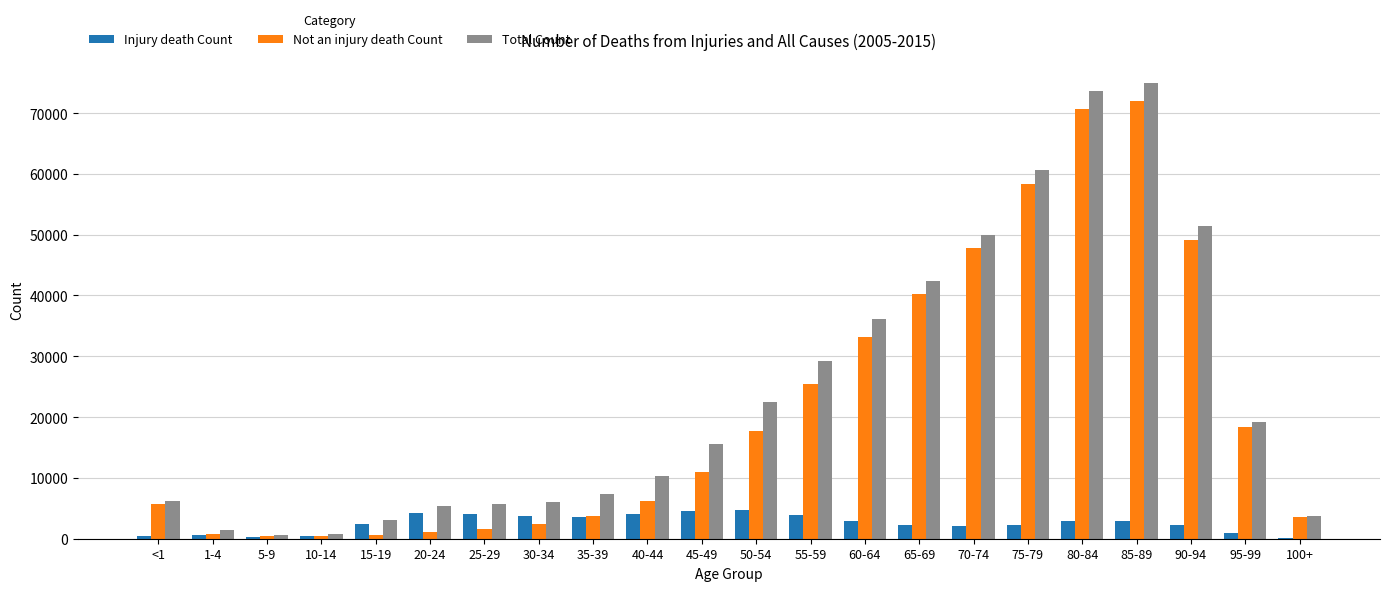

Between 50-54 and 85-89, which series saw the biggest shift?

Not an injury death Count